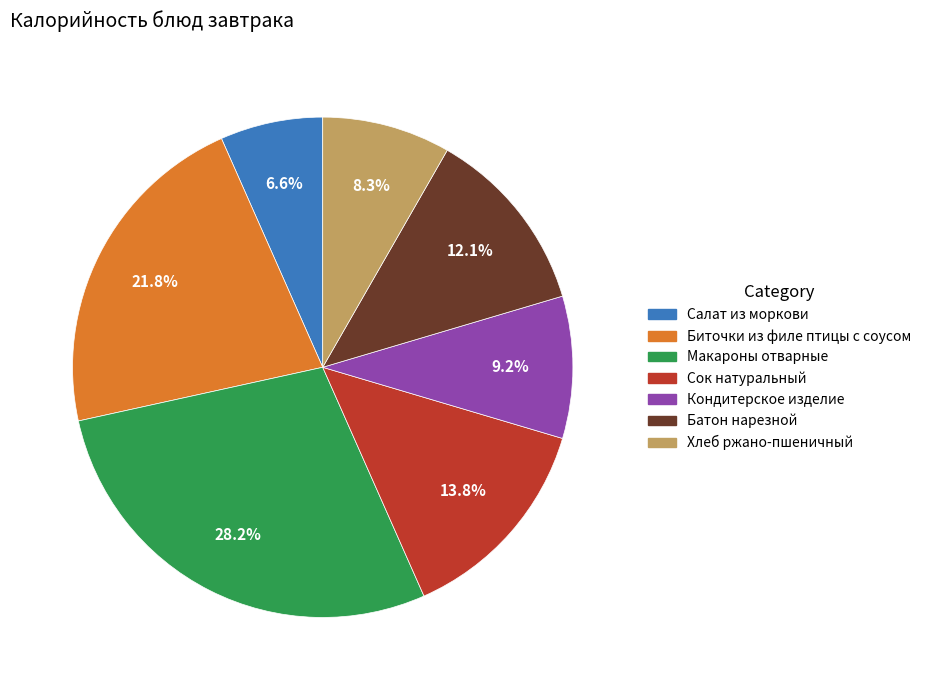

Which slice is the largest?

Макароны отварные